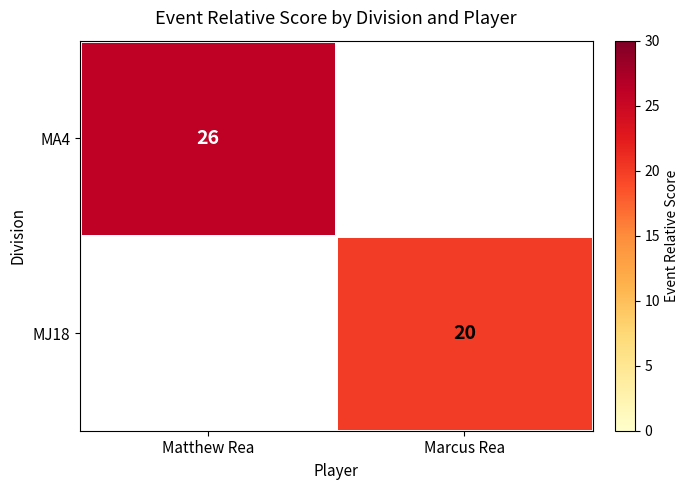

The MJ18 series shows 14 at Marcus Rea. True or false?

False